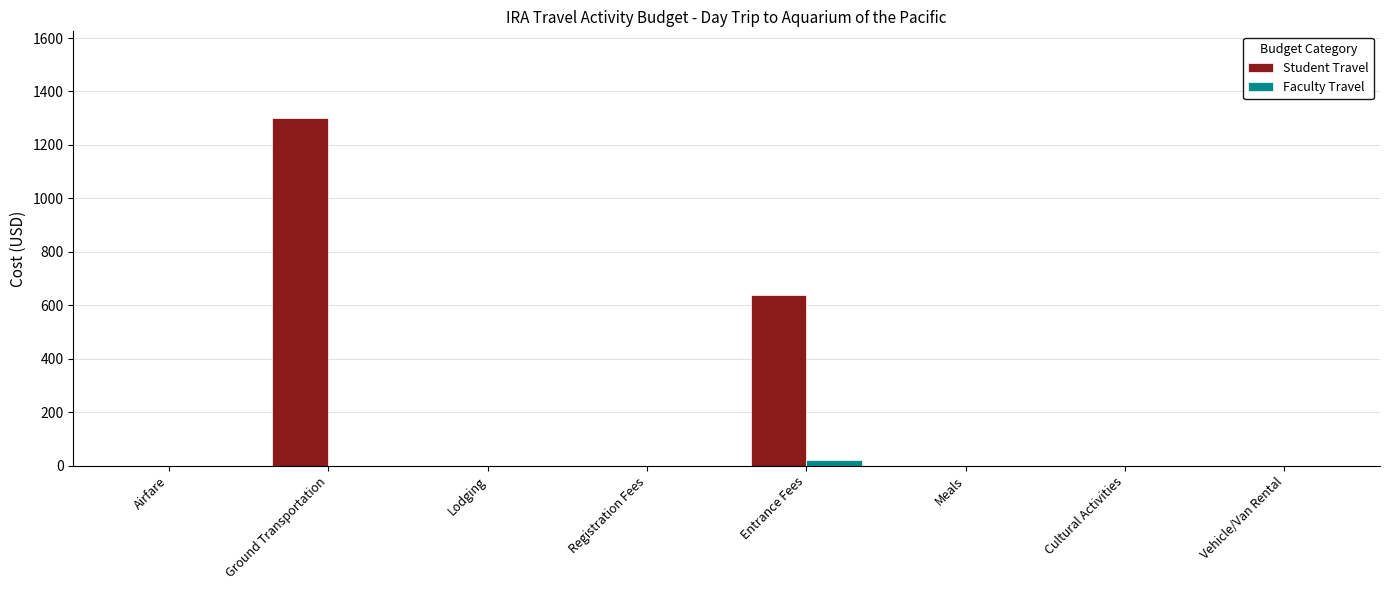

How many distinct data groups are displayed?

2